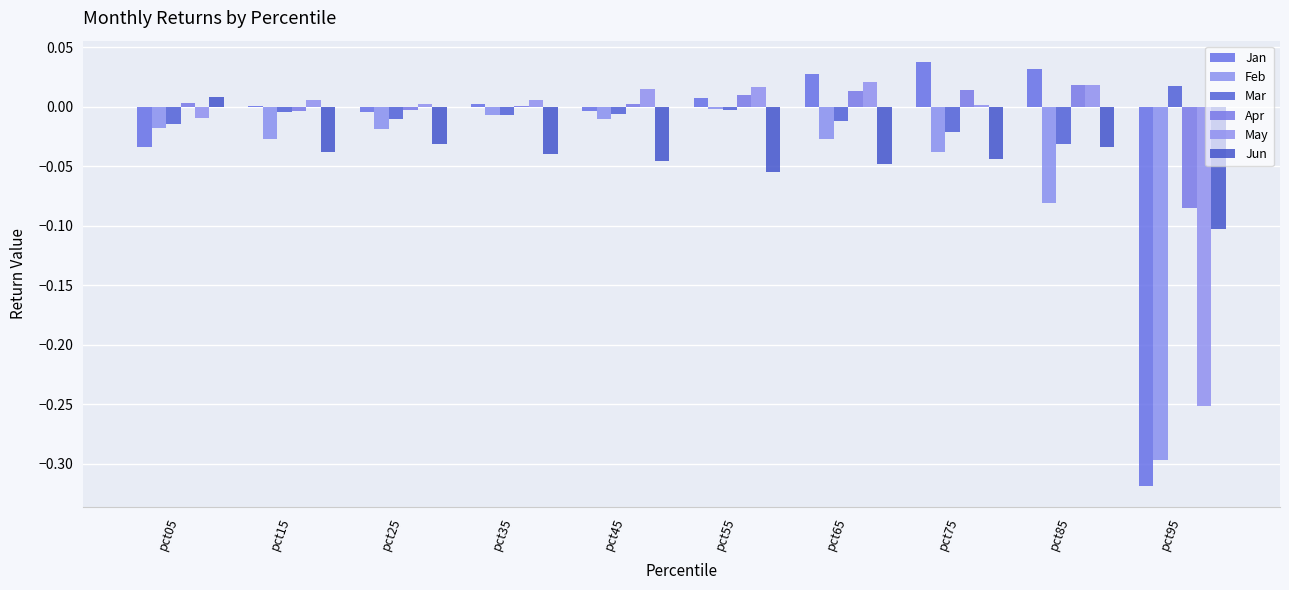

How many groups of bars are there?

10